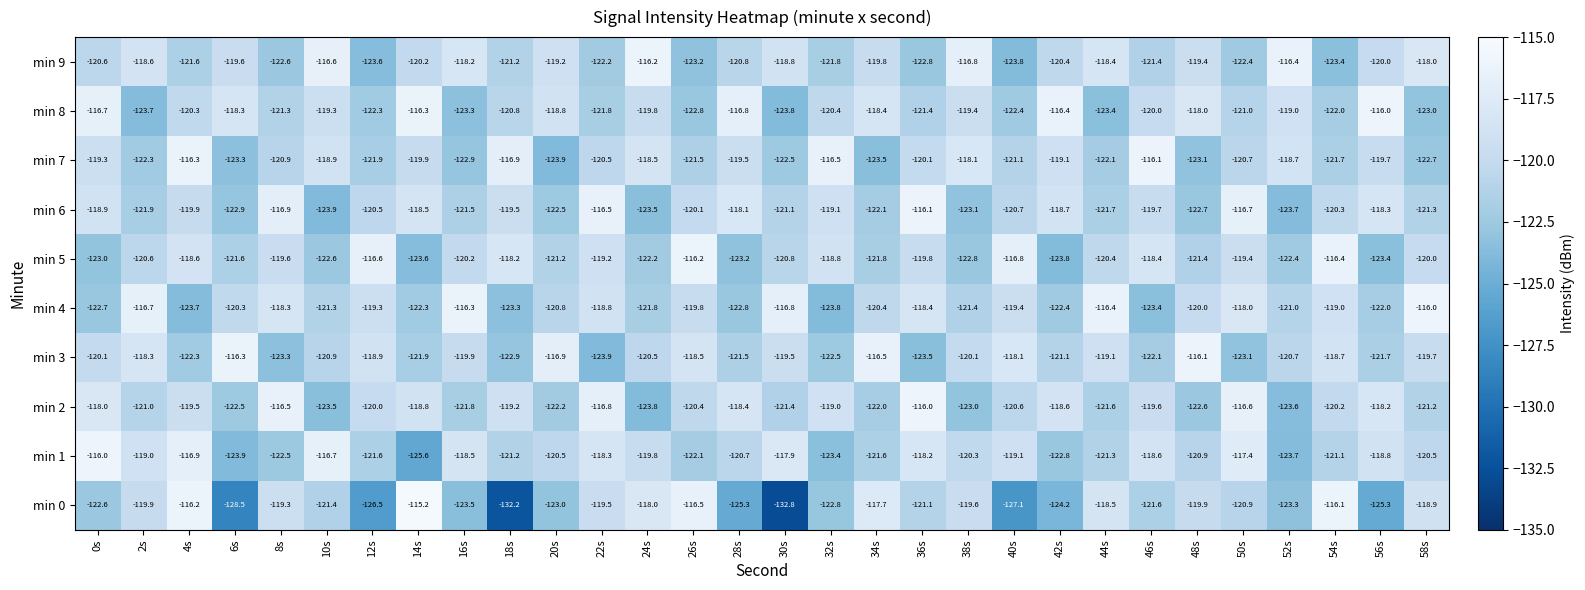

What is the greatest value displayed?

-115.2